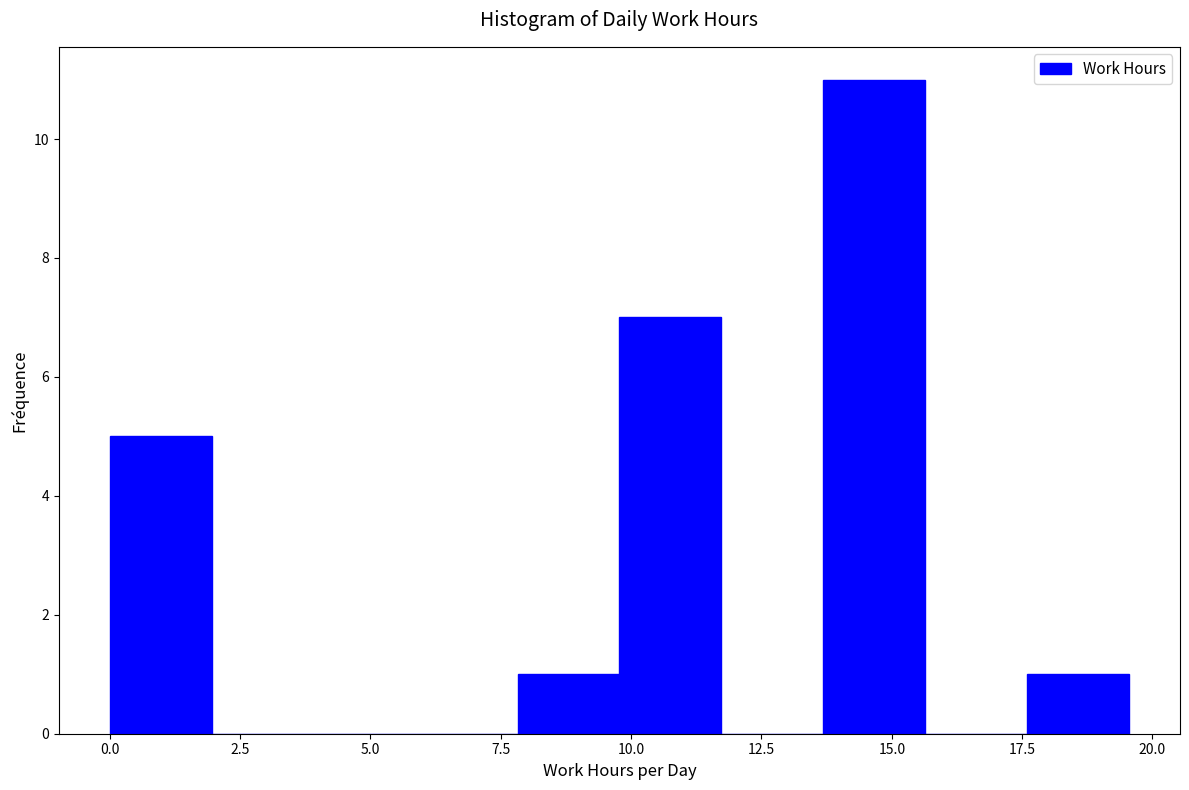

Around what value on the x-axis is the tallest bar? Give the approximate position of its centre, as read against the axis.

14.5